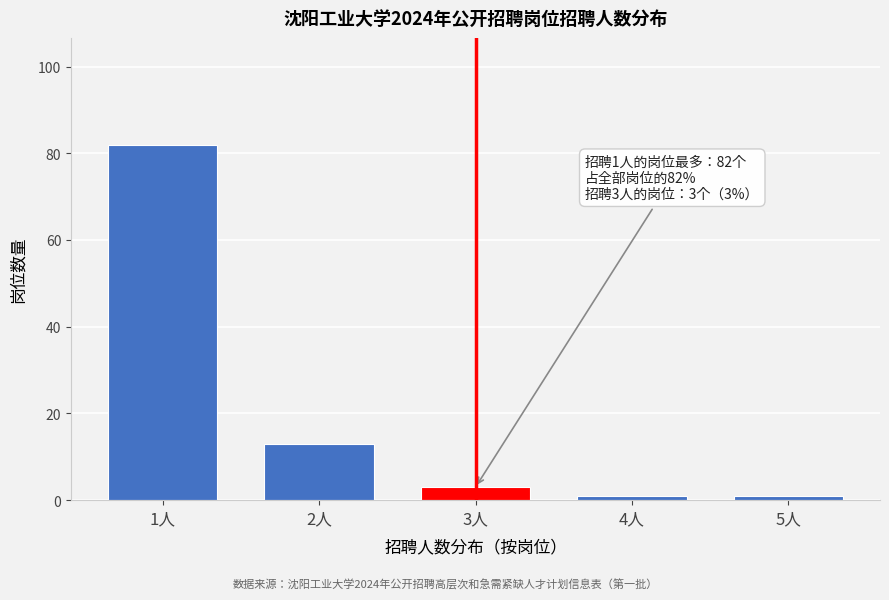

Reading right to left, extract all data points from this chart.

5人=1	4人=1	3人=3	2人=13	1人=82